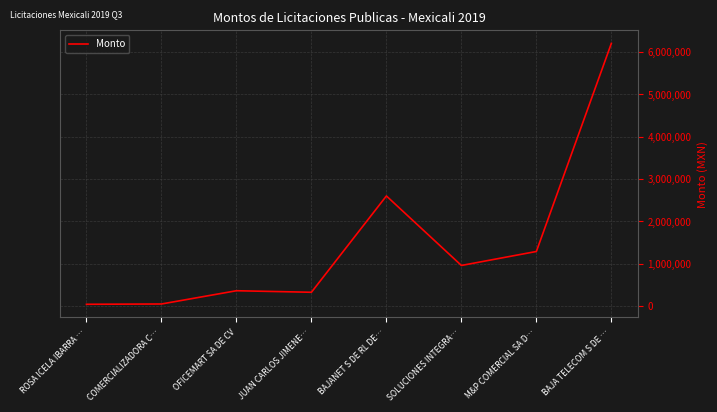

At which label does the data first exceed 957664?

BAJANET S DE RL DE…